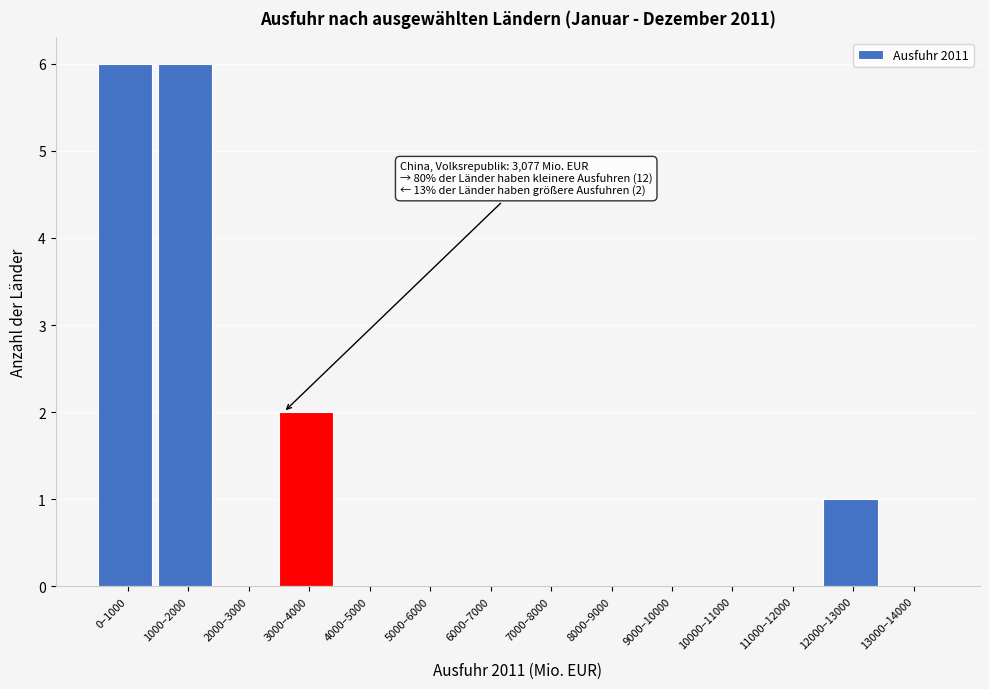

Reading right to left, extract all data points from this chart.

13000–14000=0	12000–13000=1	11000–12000=0	10000–11000=0	9000–10000=0	8000–9000=0	7000–8000=0	6000–7000=0	5000–6000=0	4000–5000=0	3000–4000=2	2000–3000=0	1000–2000=6	0–1000=6